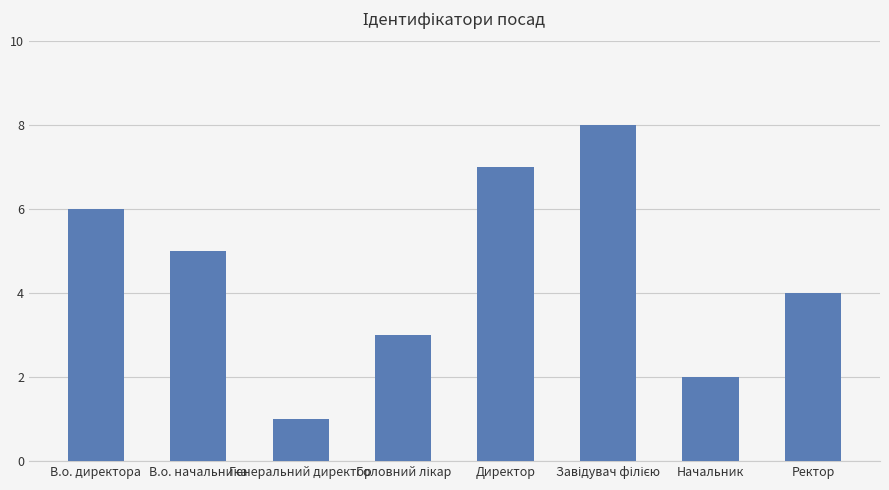

What is the minimum value shown in the chart?

1